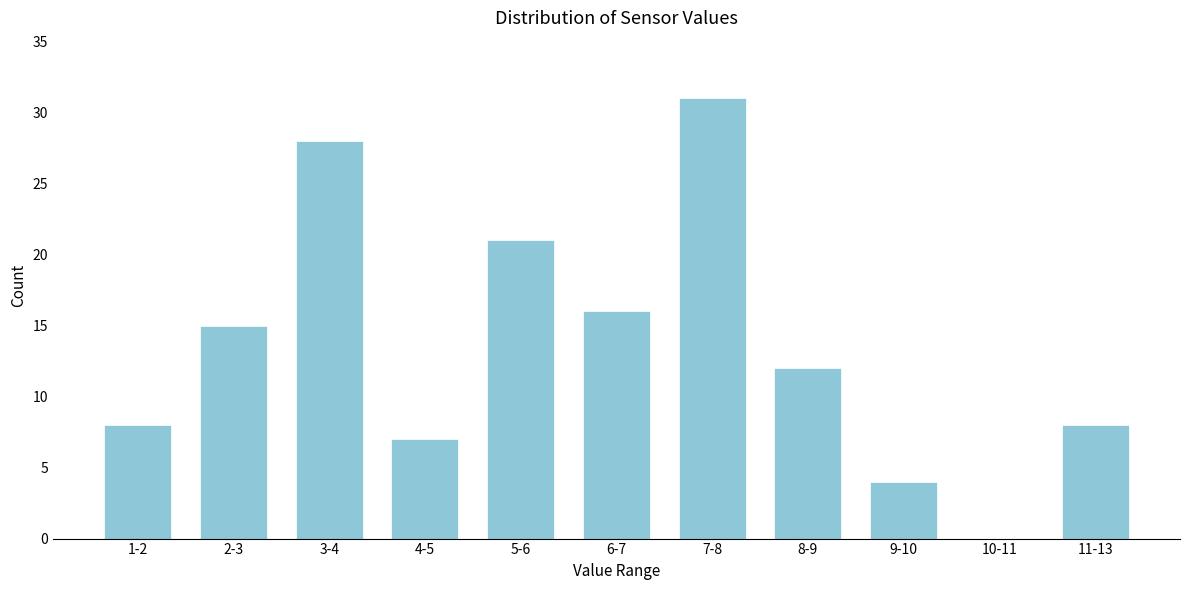

Reading right to left, list all the values displayed in this chart.

11-13=8	10-11=0	9-10=4	8-9=12	7-8=31	6-7=16	5-6=21	4-5=7	3-4=28	2-3=15	1-2=8